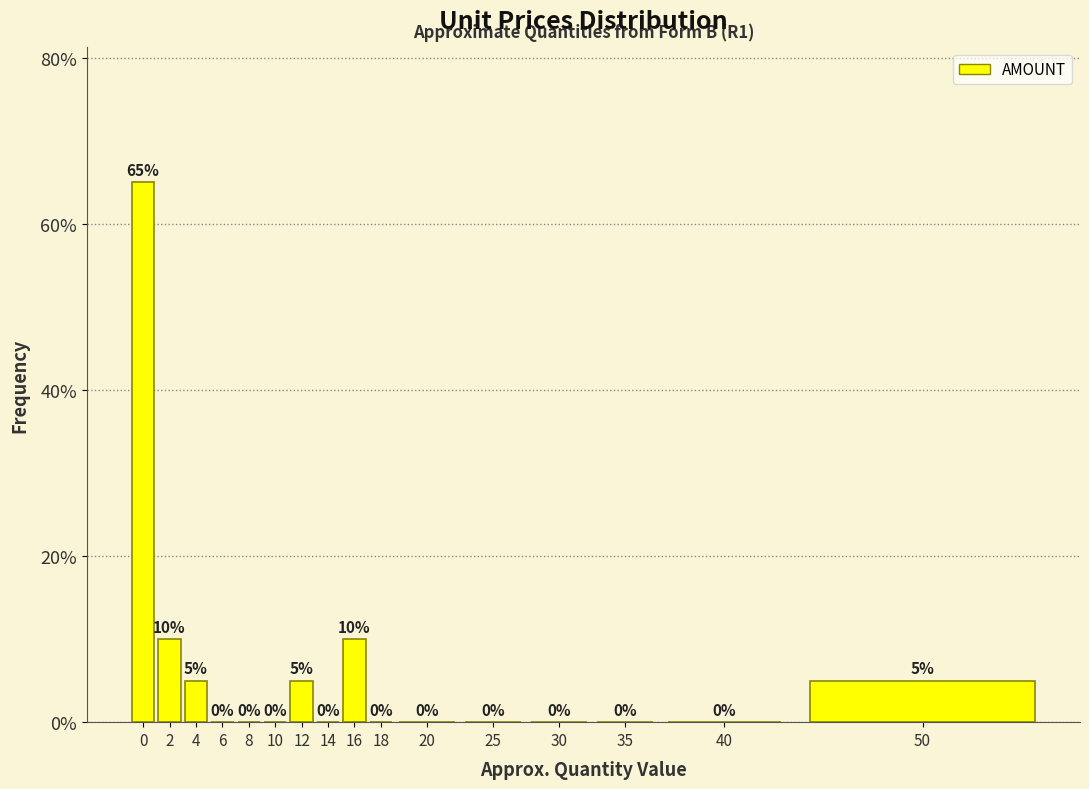

Are the bars horizontal?

No